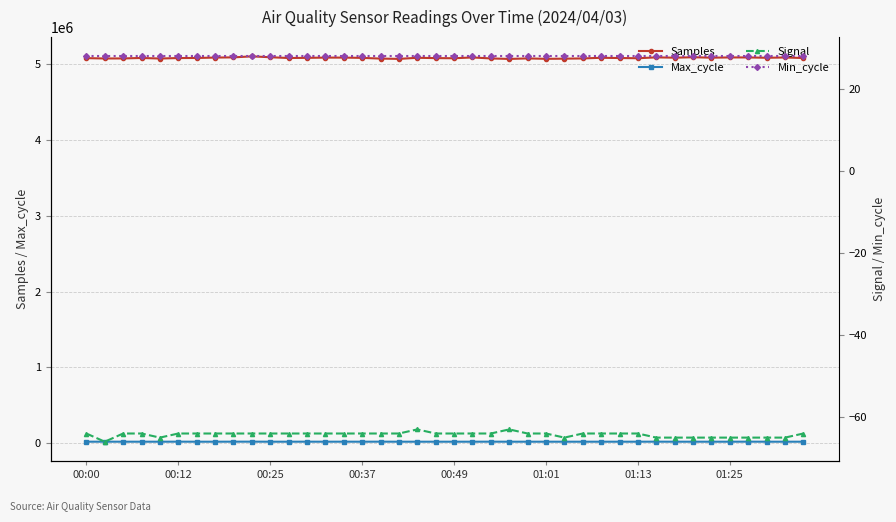

Which series has the largest range (max minus min)?

Samples